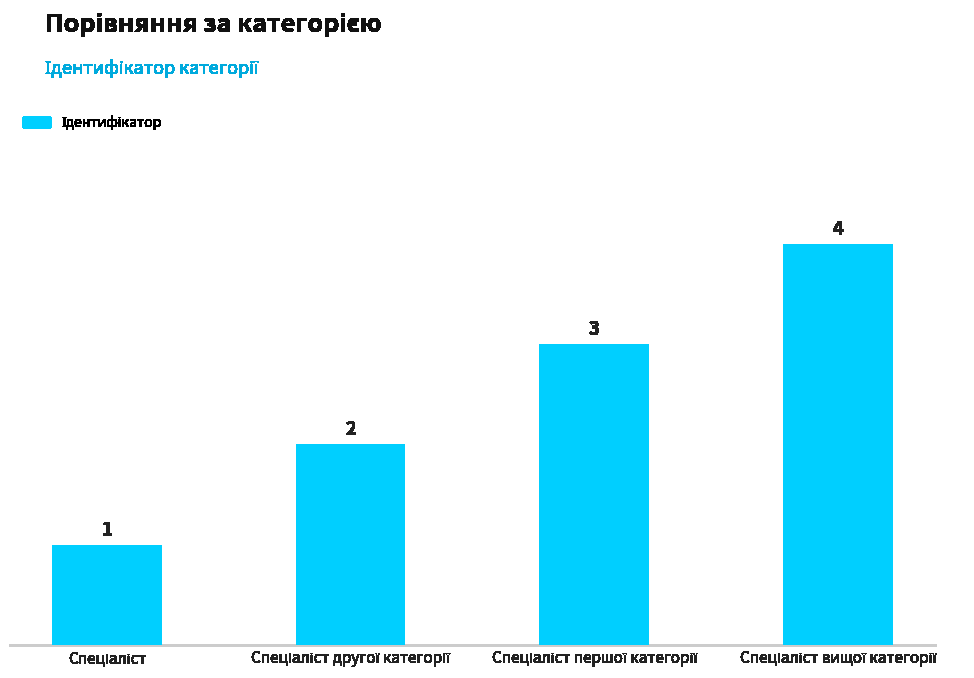

What is the sum of all values?

10